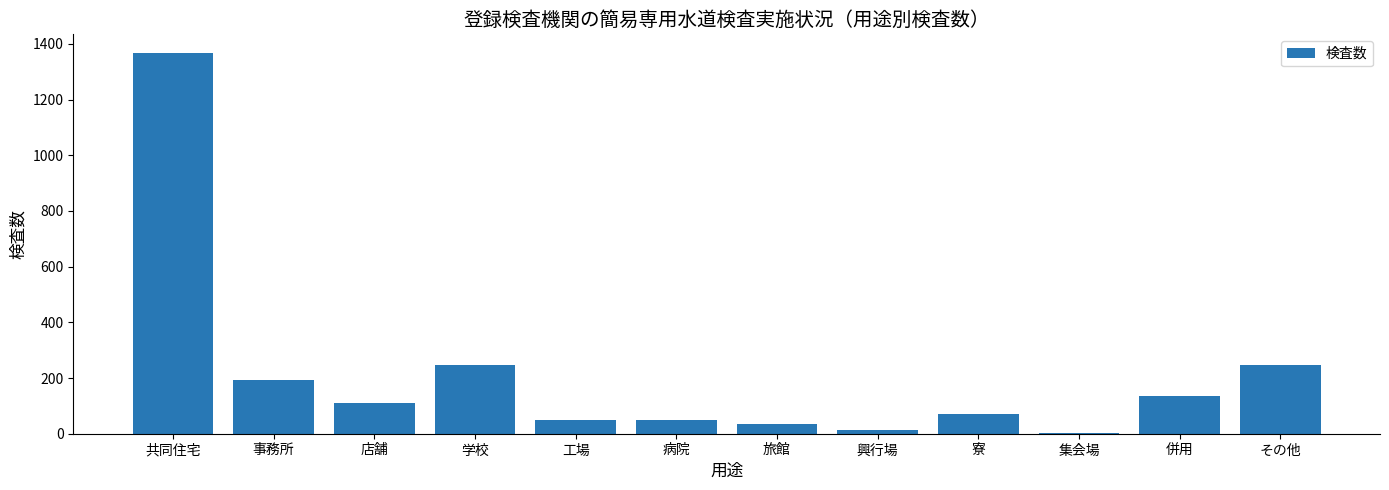

Are the bars horizontal?

No